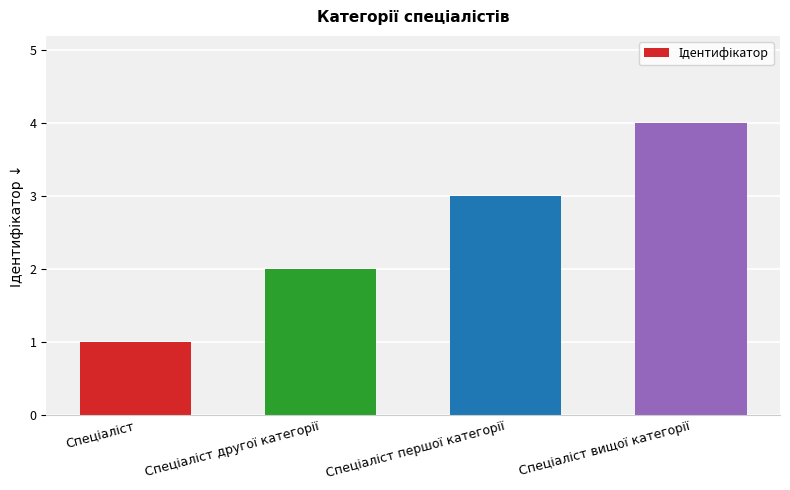

Reading left to right, what are all the values shown in this chart?

1	2	3	4